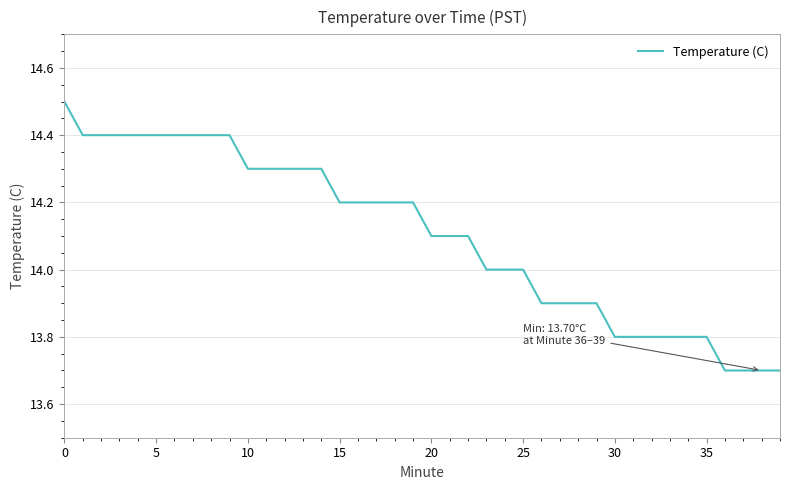

What is the maximum value shown in the chart?

14.5